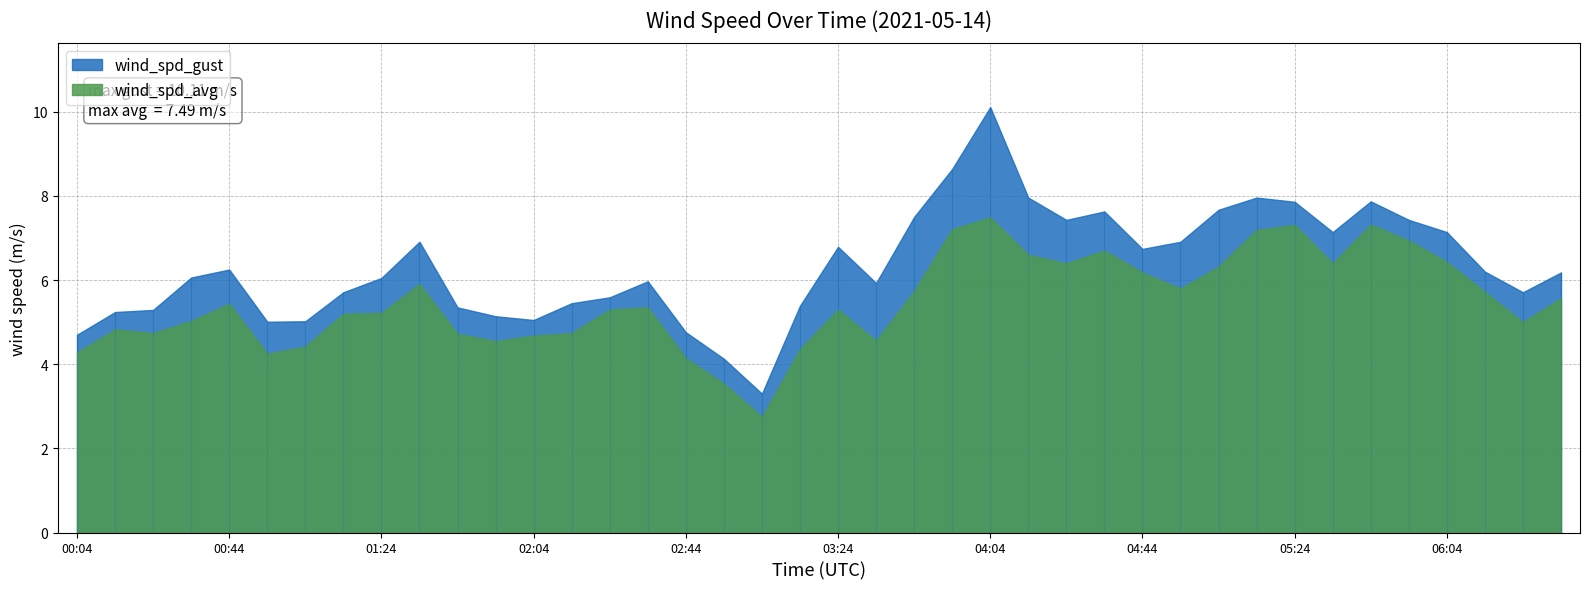

What are all the series names shown in the legend?

wind_spd_gust, wind_spd_avg